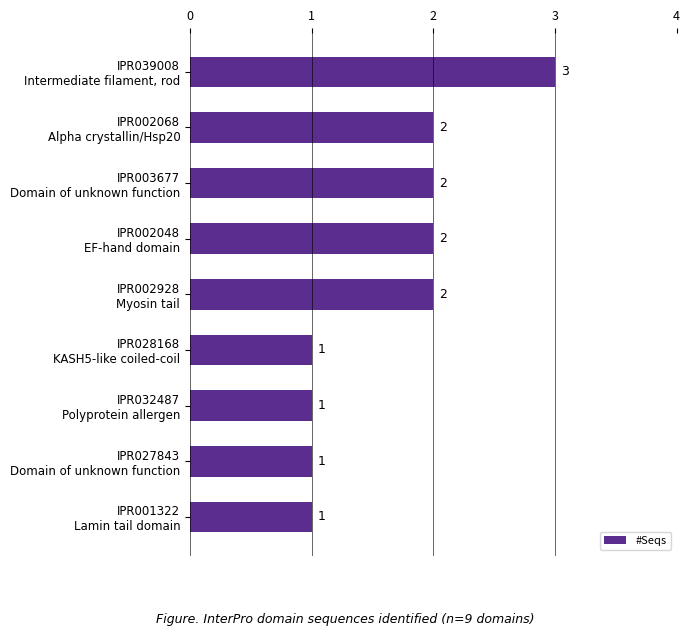

How many data points are less than 2?

4